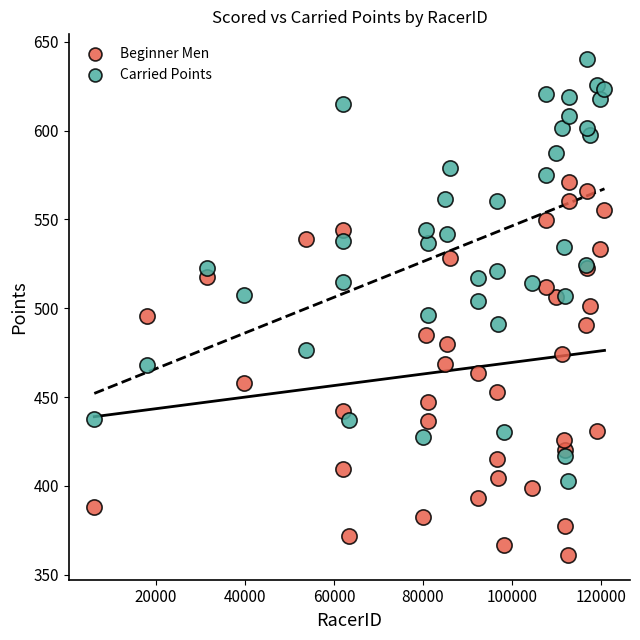

Which series has the widest spread of Y values?

Carried Points